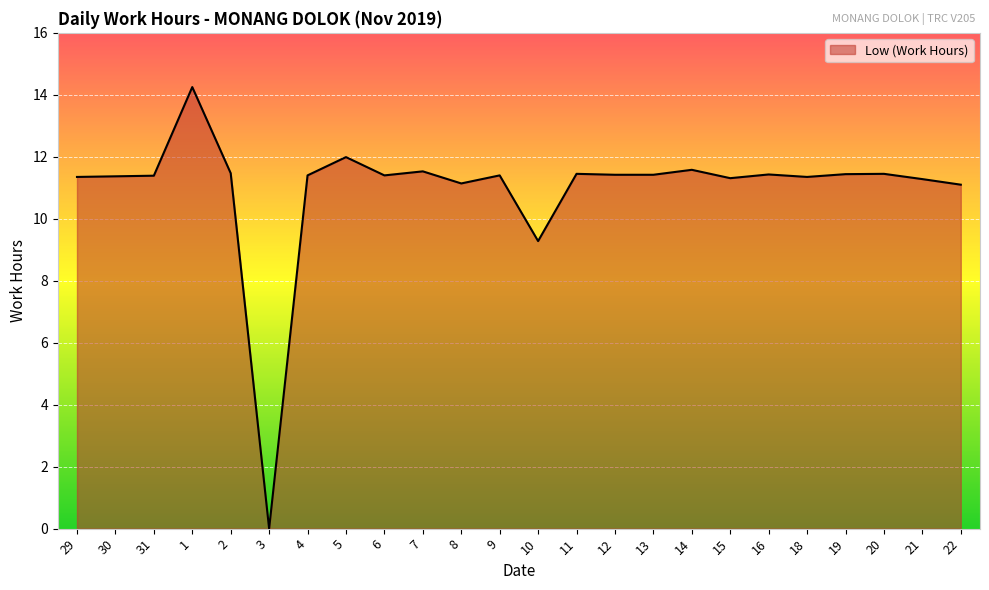

What is the sum of the values at 21 and 3?

11.3